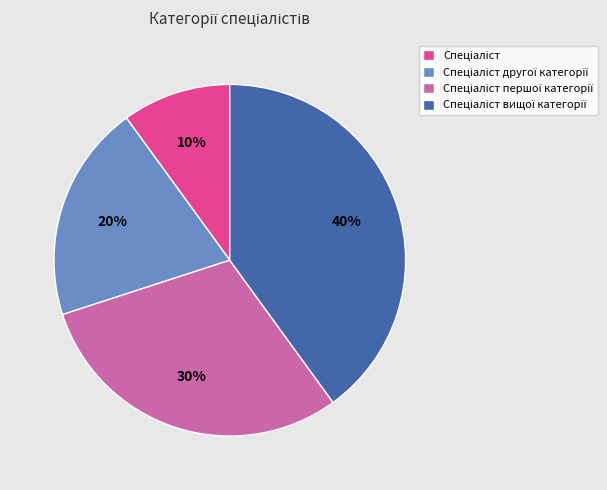

How many segments does this pie chart have?

4